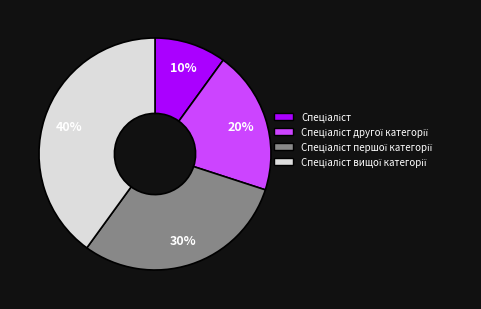

To the nearest percent, what is the average slice percentage?

25%